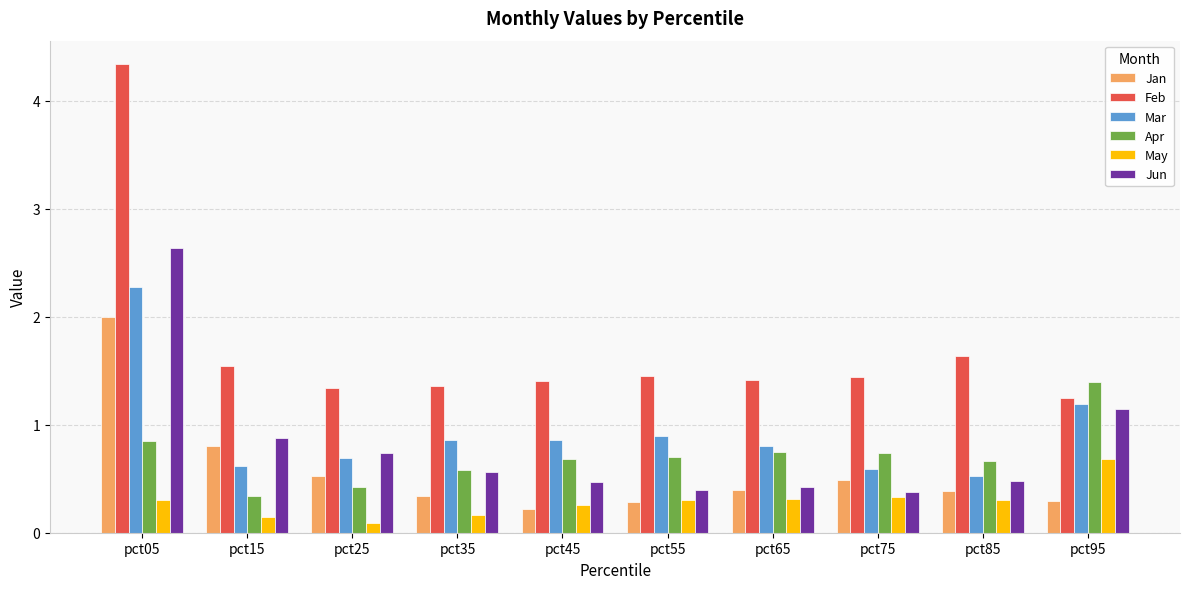

What is the maximum value shown in the chart?

4.3